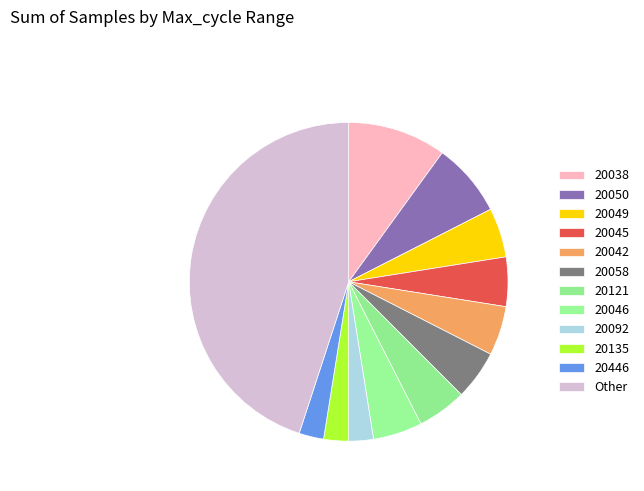

How many slices are in this pie chart?

12